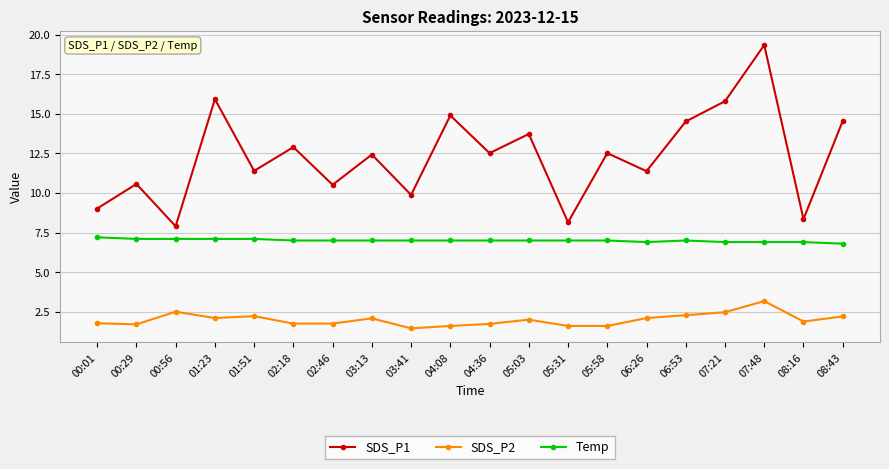

At 00:56, list the series in order from smallest to largest.

SDS_P2, Temp, SDS_P1